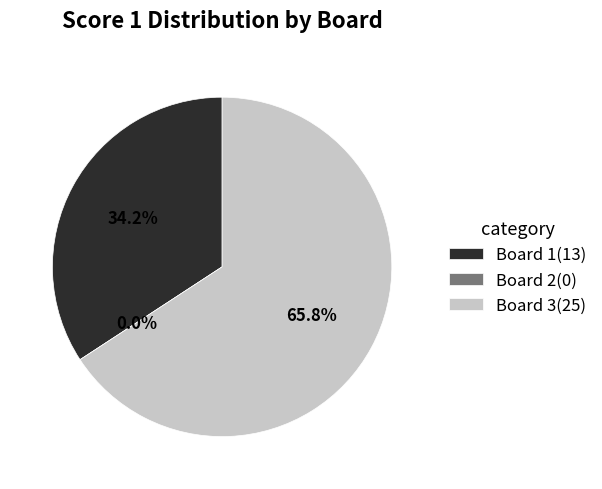

What percentage is the Board 3 slice, to the nearest percent?

66%